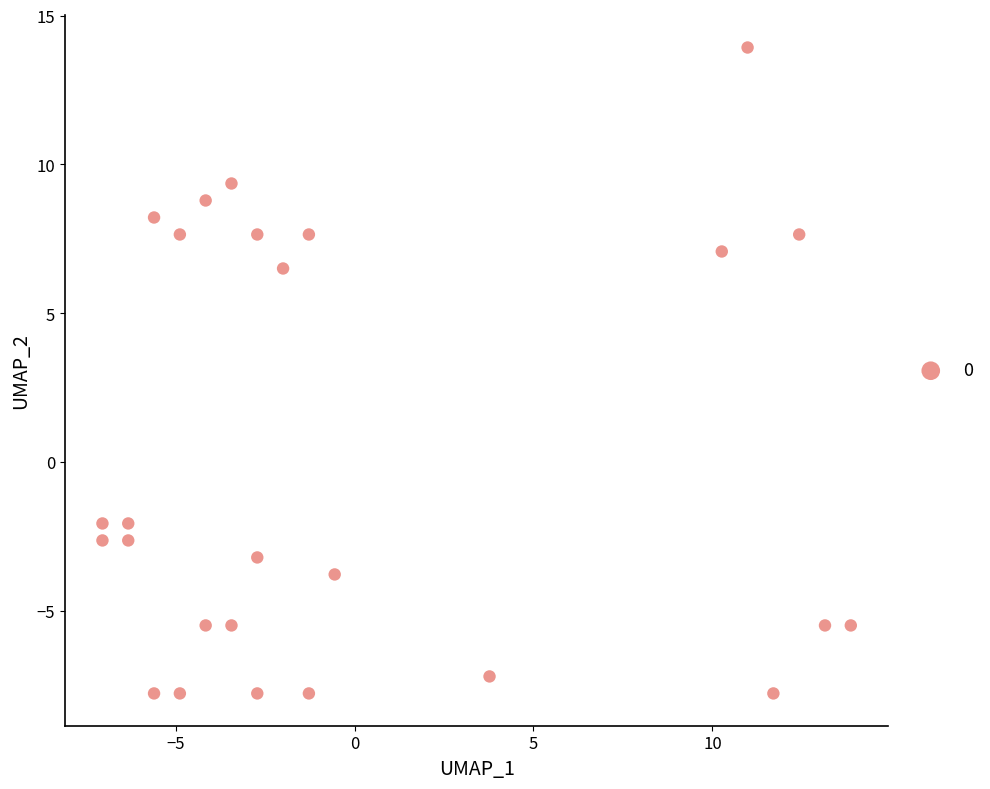

What Y value in the scatter plot is closest to 3?

6.5